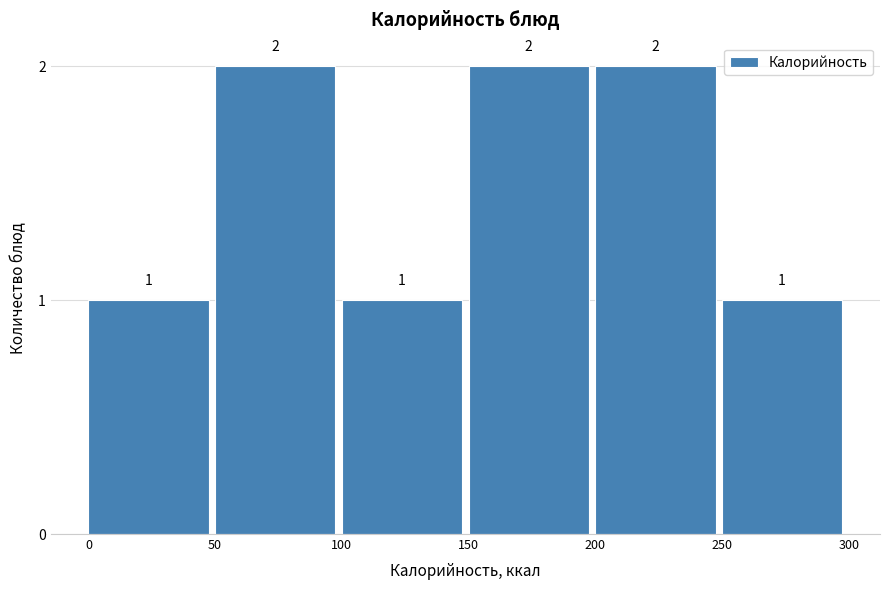

Reading left to right, list every bar in this chart as the range it spans on the x-axis followed by its height.

0 to 50: 1
50 to 100: 2
100 to 150: 1
150 to 200: 2
200 to 250: 2
250 to 300: 1